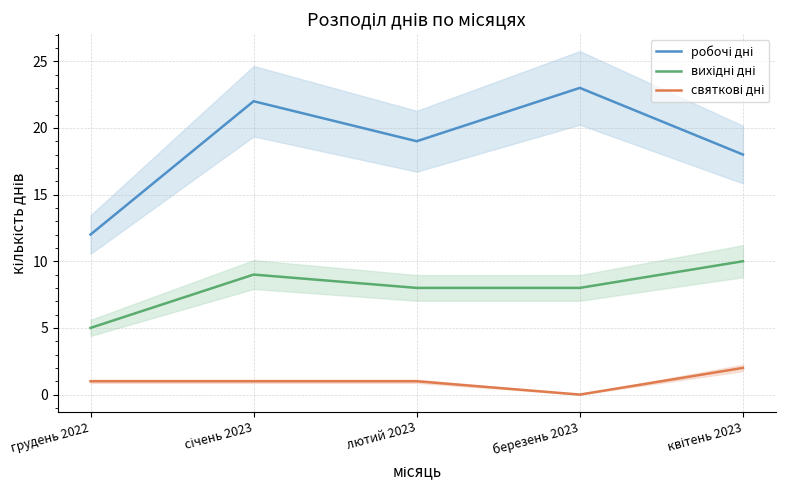

How many categories are shown in the chart?

5